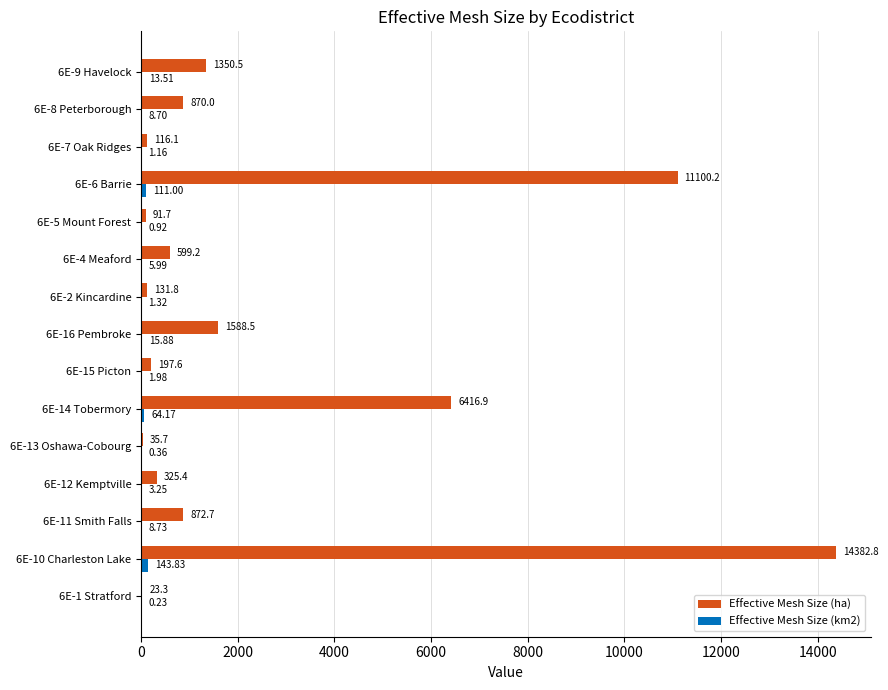

Which series changed the most between 6E-5 Mount Forest and 6E-9 Havelock?

Effective Mesh Size (ha)